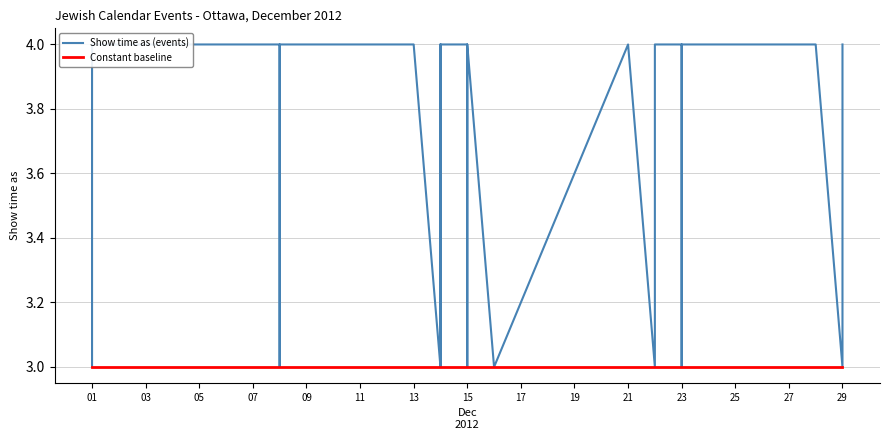

What is the minimum value for Show time as (events)?

3